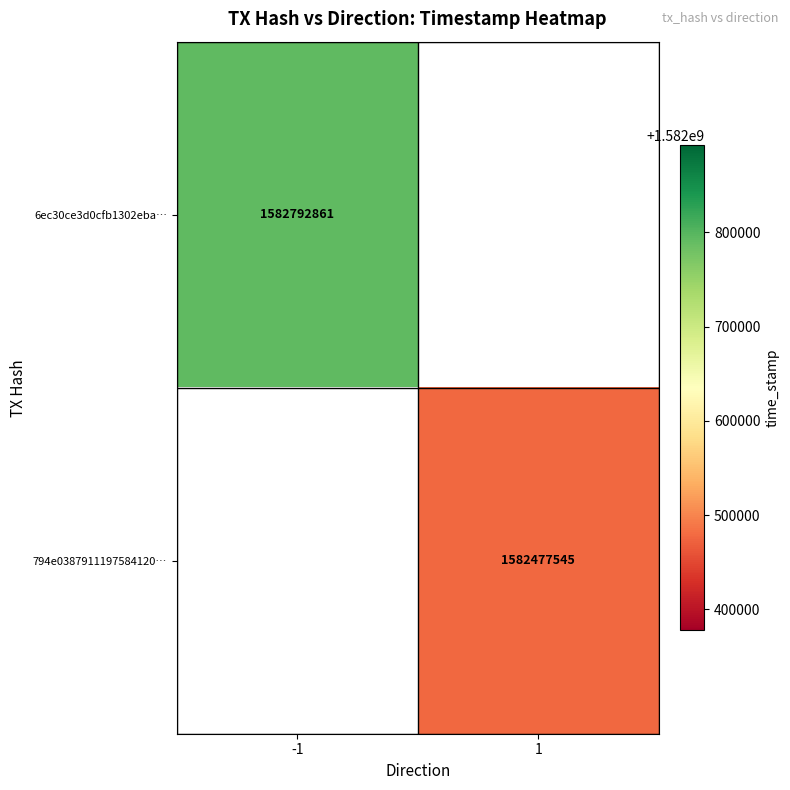

The 794e0387911197584120… series shows 1005497362 at 1. True or false?

False